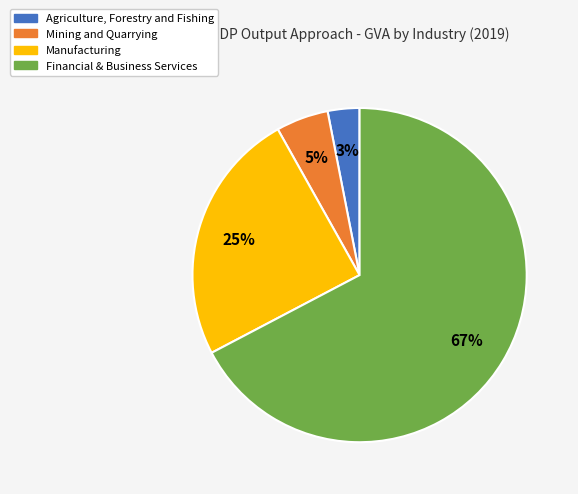

What percentage is the Manufacturing slice, to the nearest percent?

25%